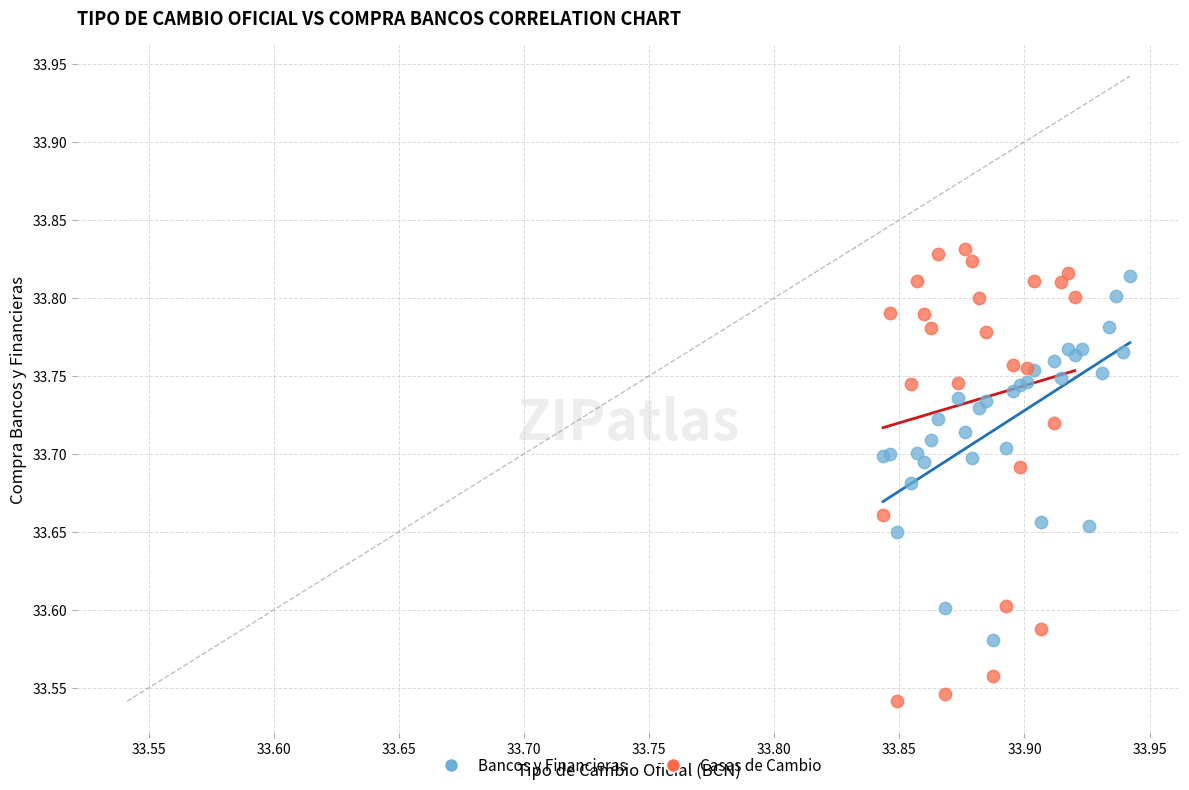

Which series reaches the minimum Y coordinate?

Casas de Cambio